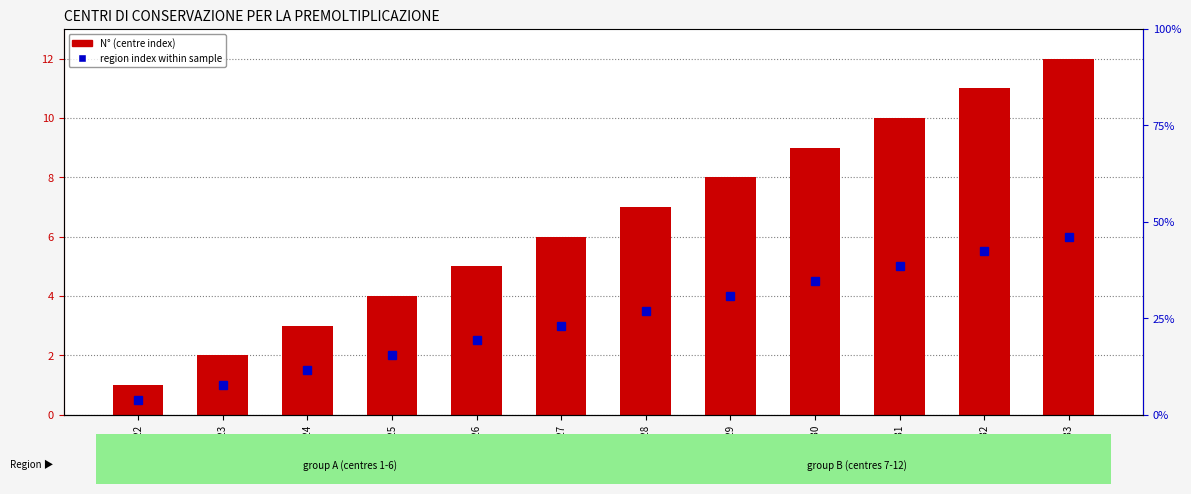

The value at GSM317325 is 4. True or false?

True